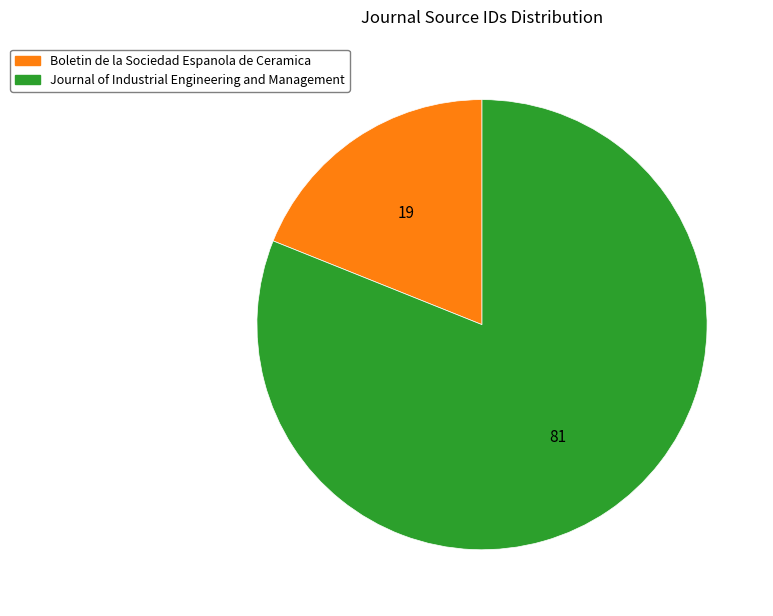

What is the smallest slice in the pie chart?

Boletin de la Sociedad Espanola de Ceramica